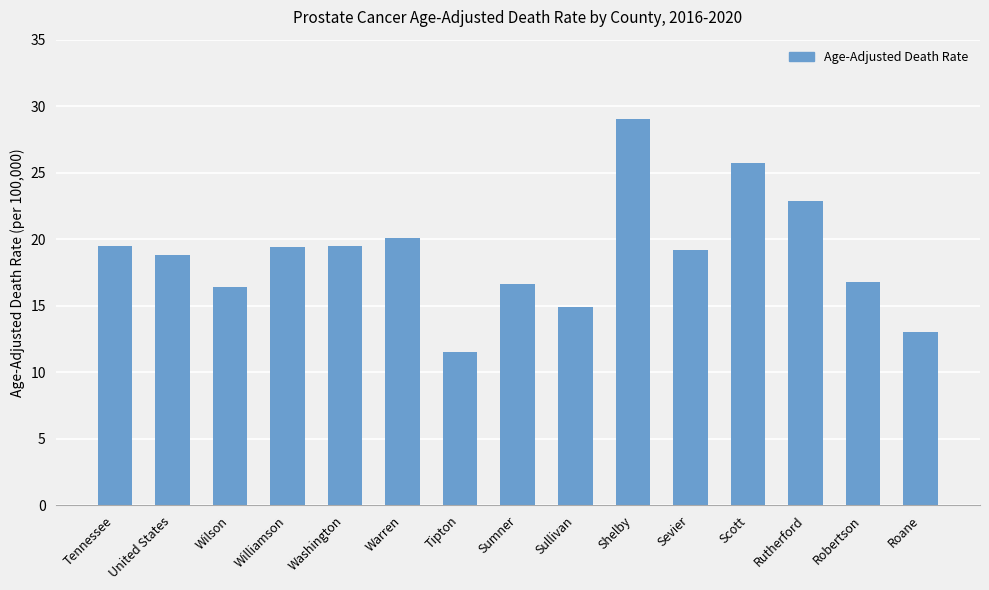

What is the minimum value shown in the chart?

11.5